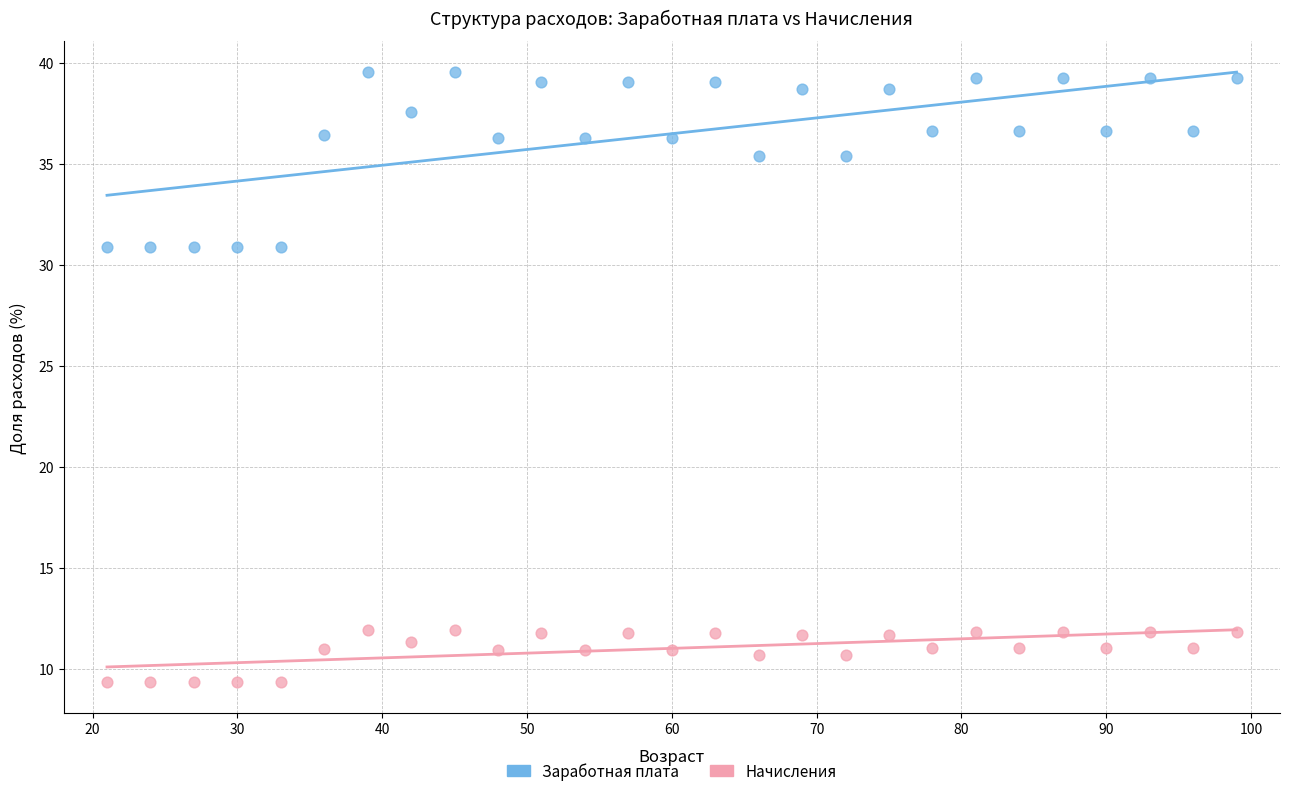

What are all the series names shown in the legend?

Заработная плата, Начисления